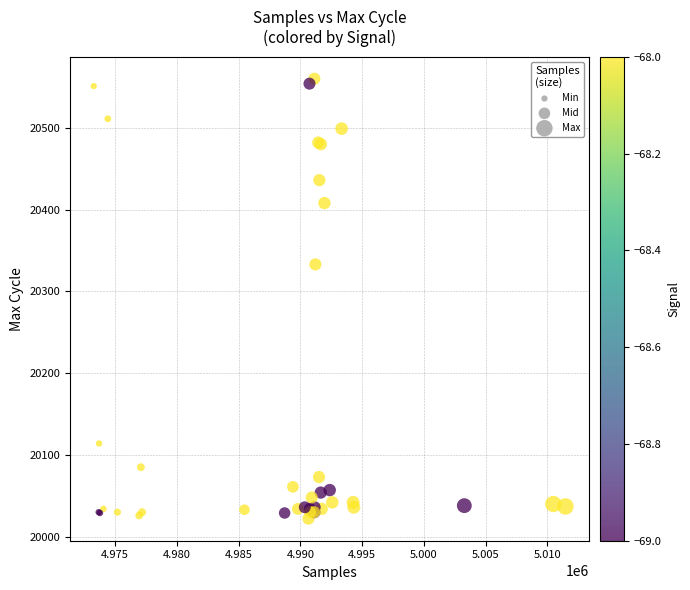

What Y value in the scatter plot is closest to 20291?

20333